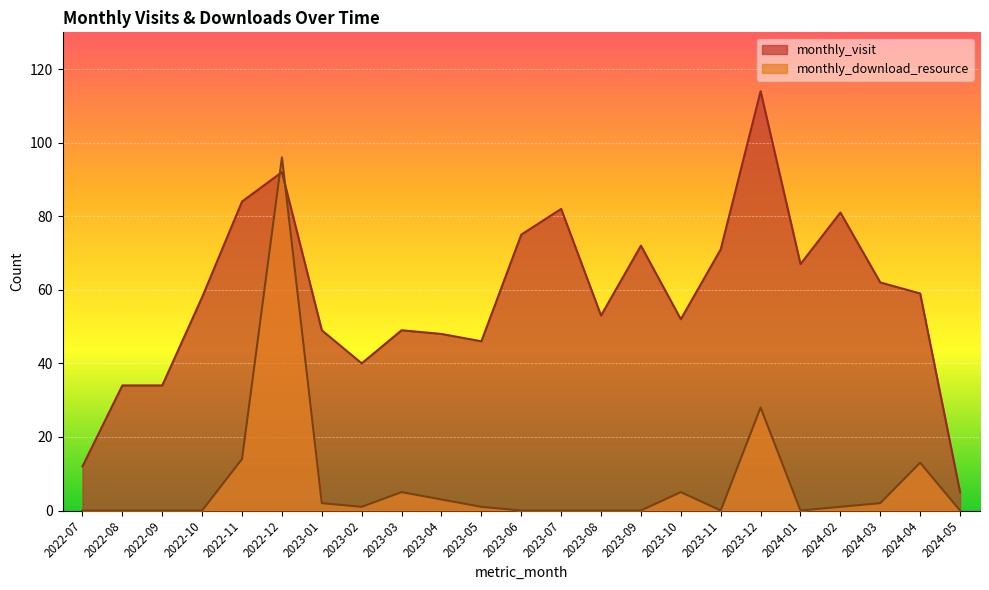

What is the value of the monthly_visit point at the 12th from the left?

75